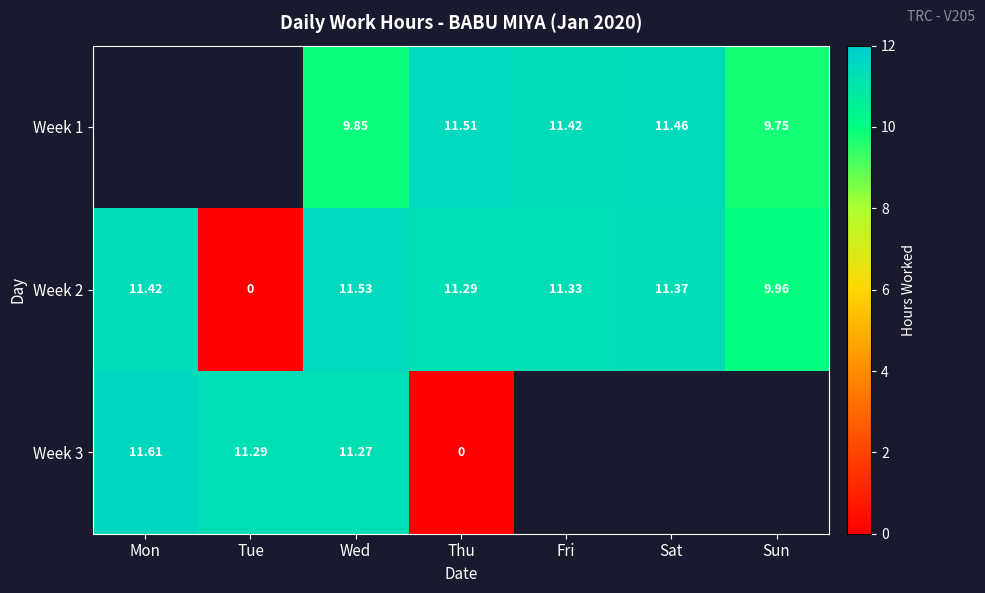

Is the value of Week 1 at Thu greater than the value of Week 3 at Thu?

Yes